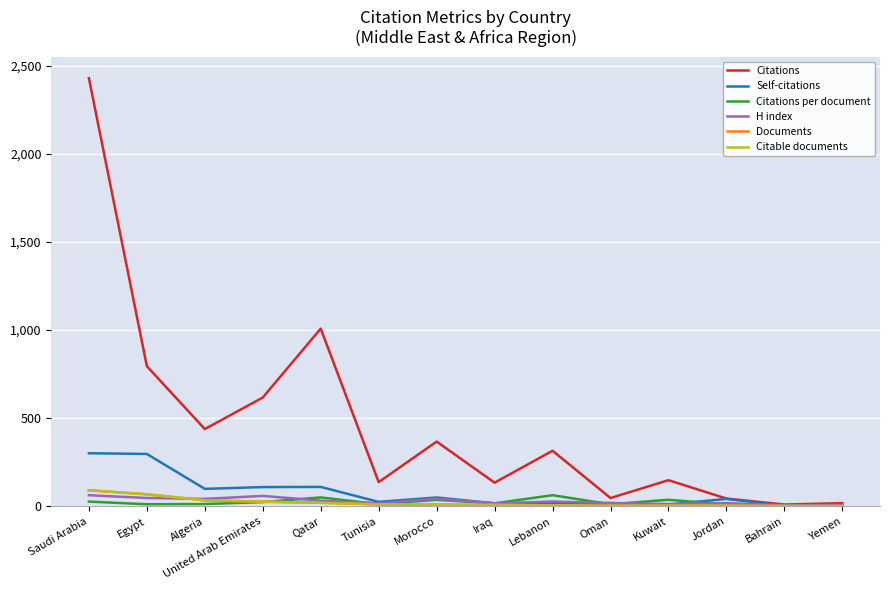

The value of Citations per document at Algeria is 8.1. True or false?

False